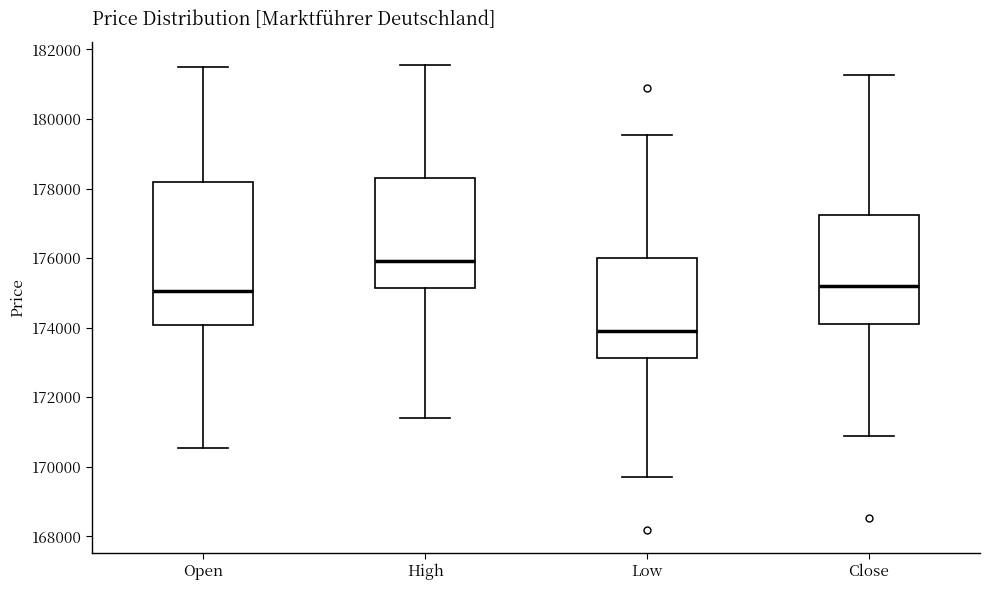

Which box's median line is the highest?

High